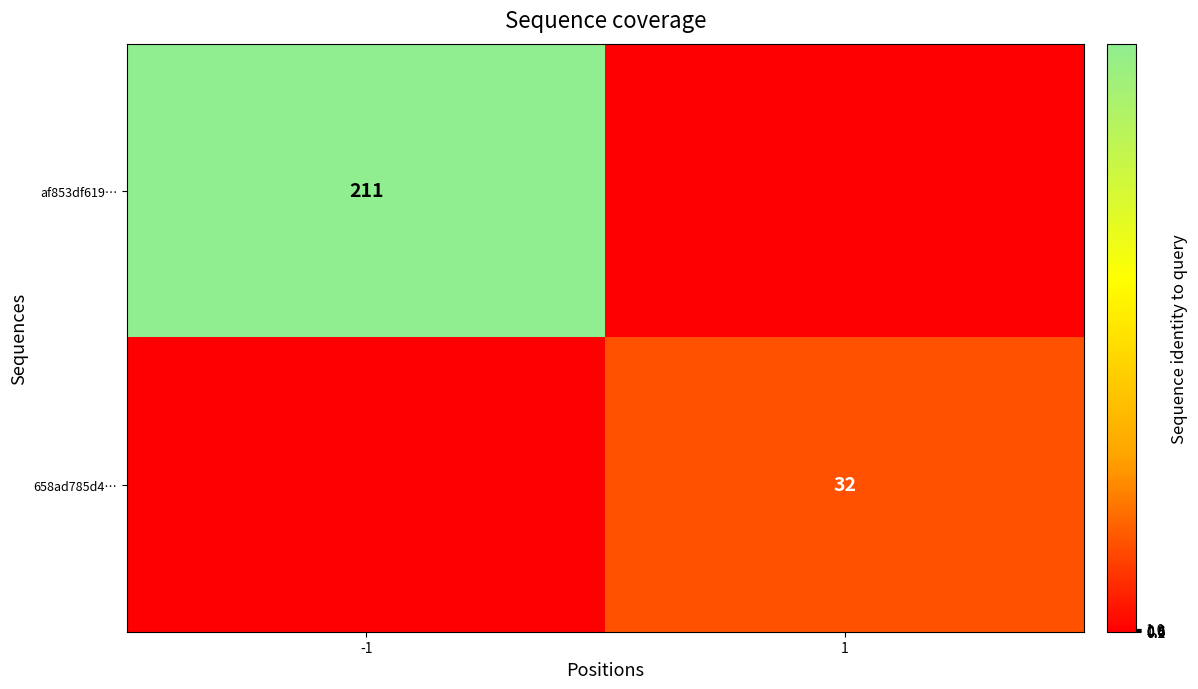

True or false: af853df619… has a value of 136 at -1.

False